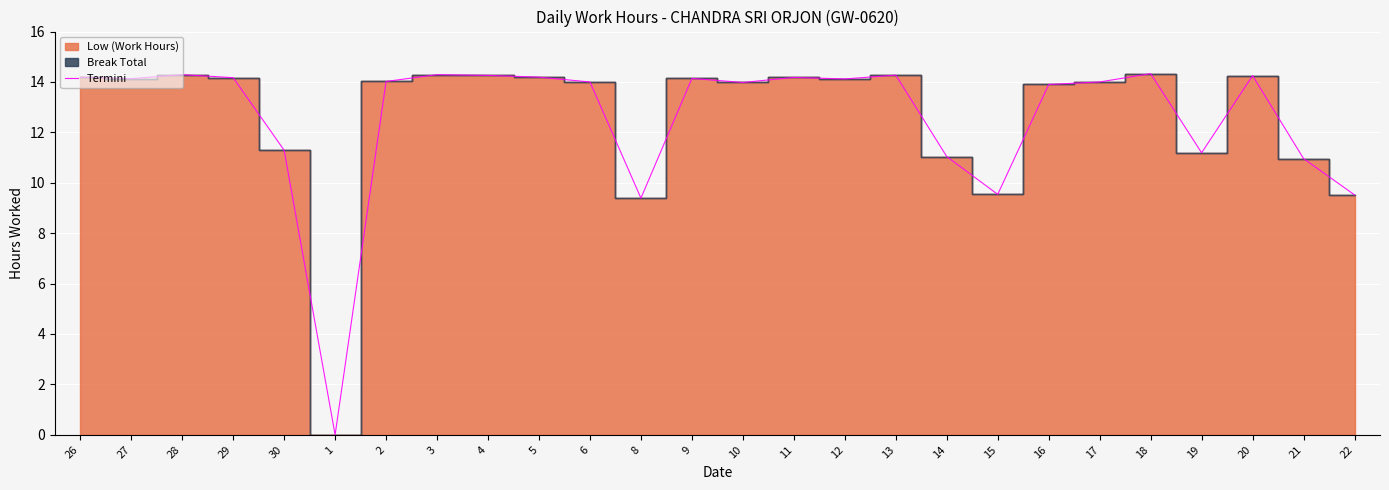

What is the average value?

12.6